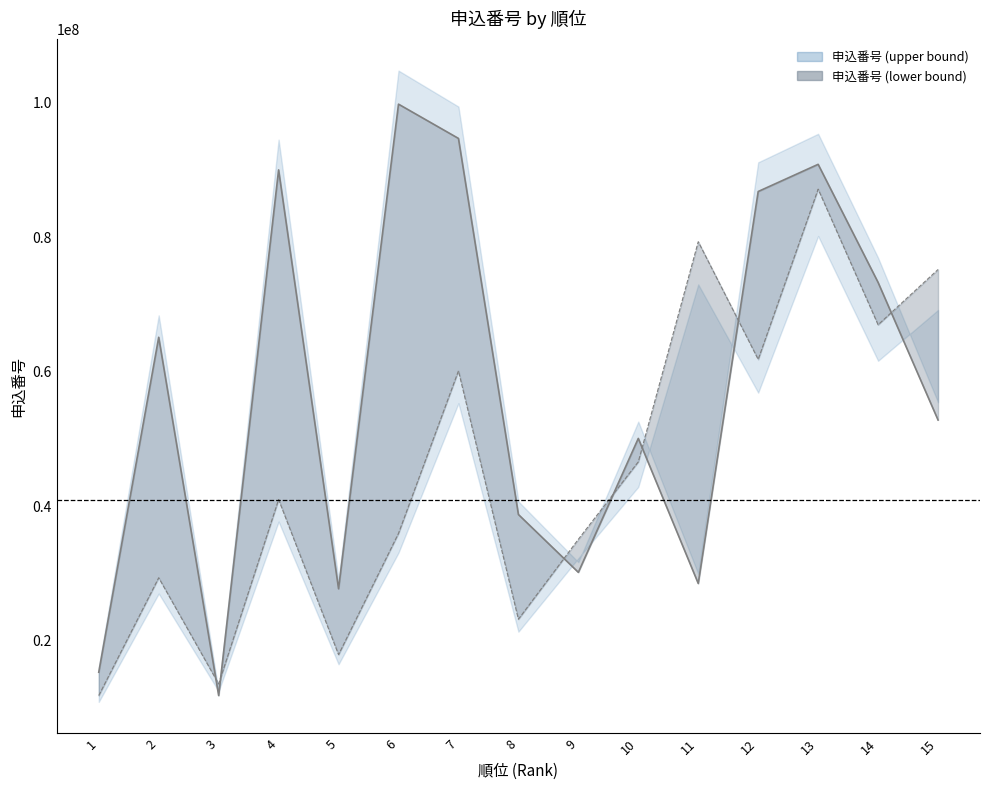

What is the sum of the 申込番号 (upper bound) values at 9 and 1?

45494170